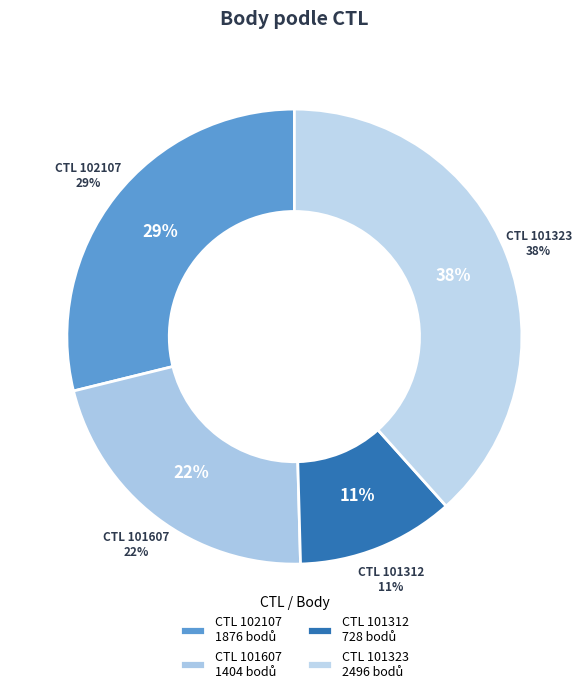

Rank the categories by value from highest to lowest.

101323, 102107, 101607, 101312